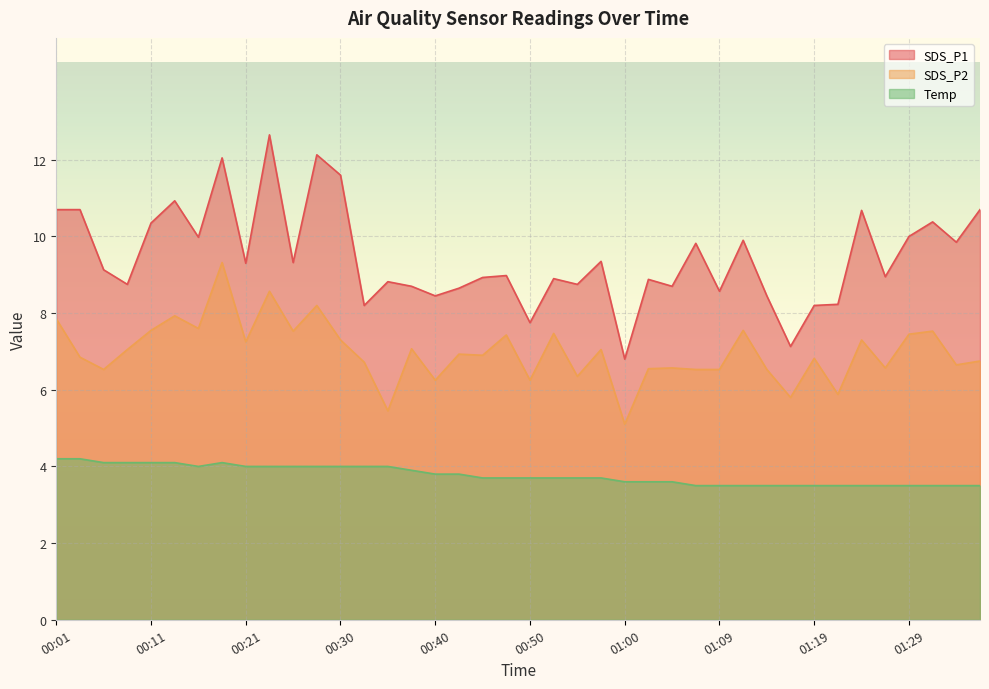

Does the chart display data point markers on the line(s)?

No